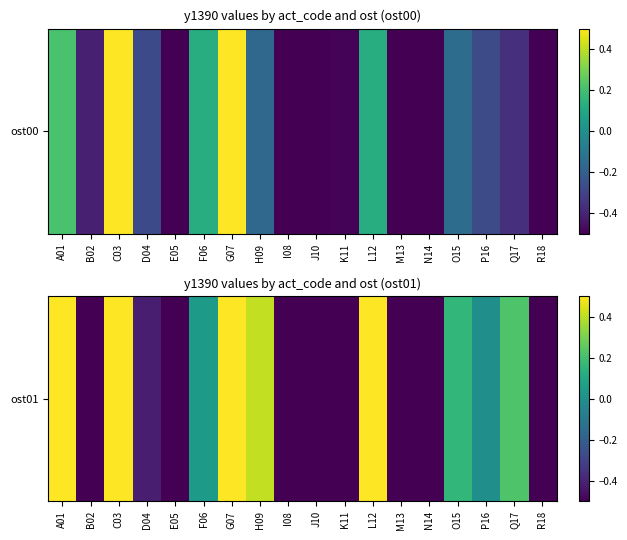

Is it true that the value at A01 is 0.5?

True